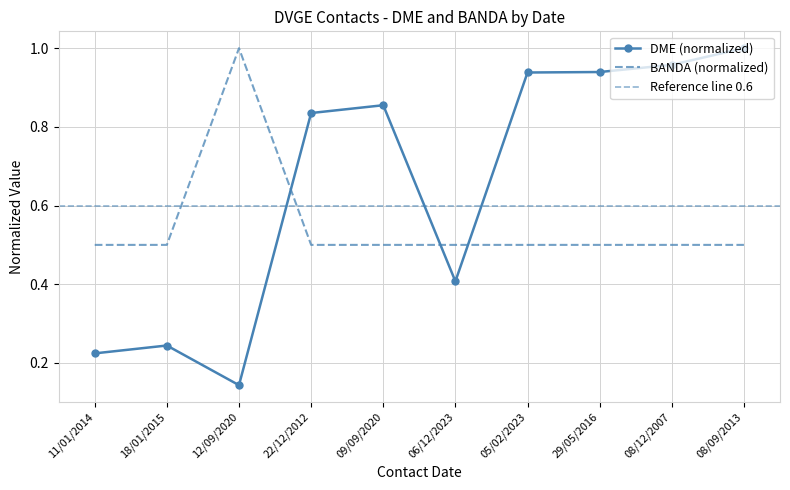

How many BANDA values are between 0 and 1?

10